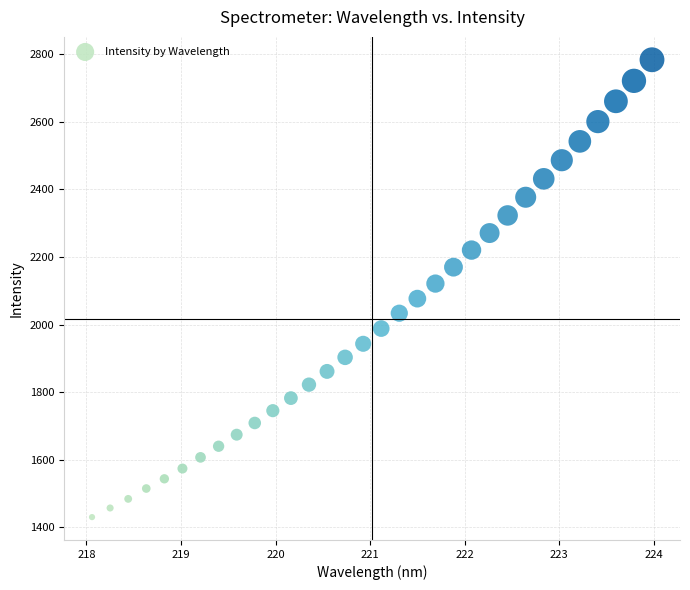

What is the range of Y values (max minus min)?

1352.9